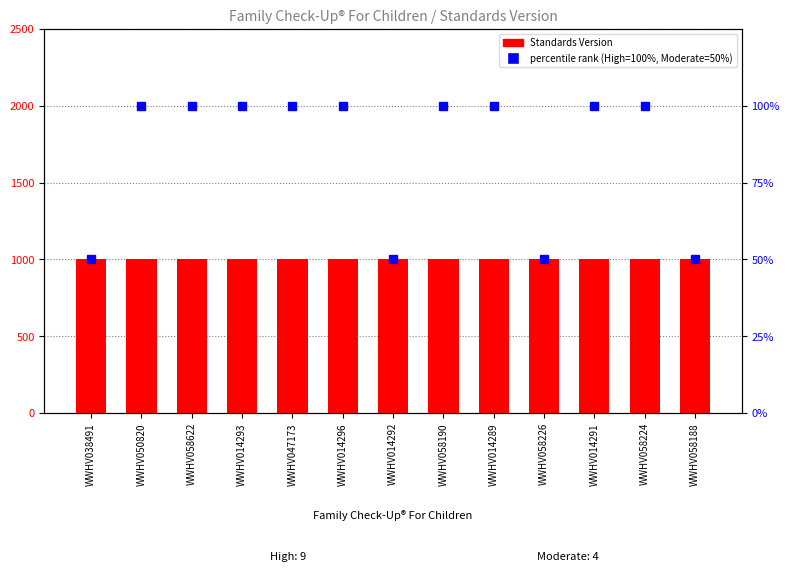

What position from the right is WWHV014293?

10